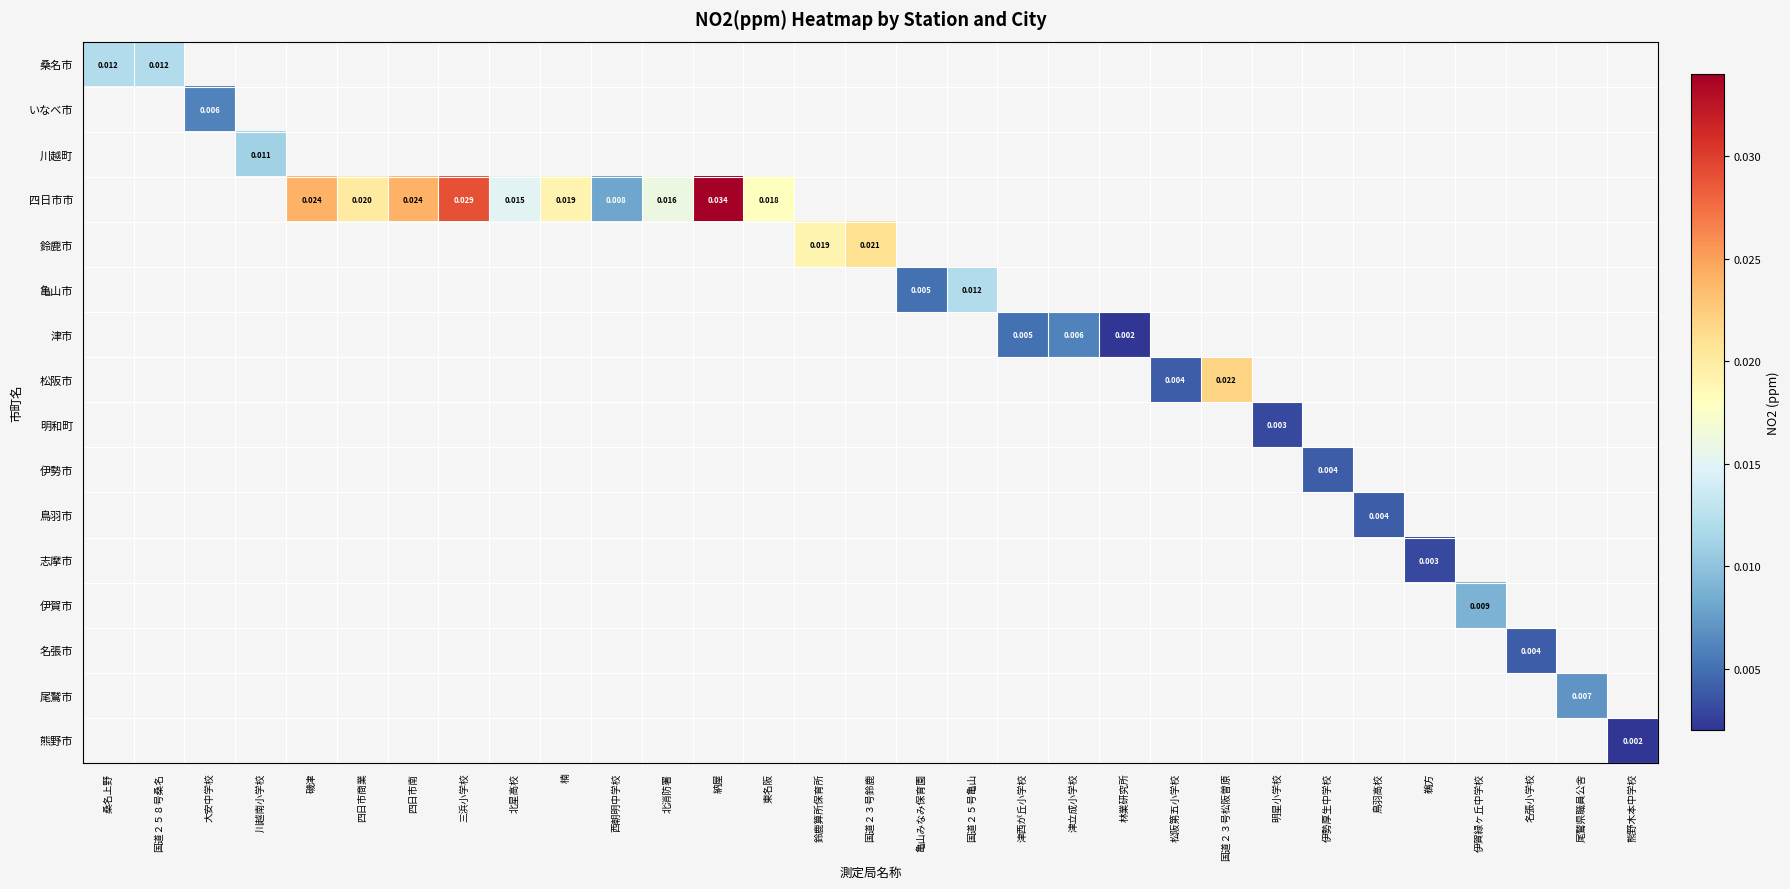

Is the value of 鈴鹿市 at 国道２３号鈴鹿 greater than the value of 四日市市 at 四日市南?

No